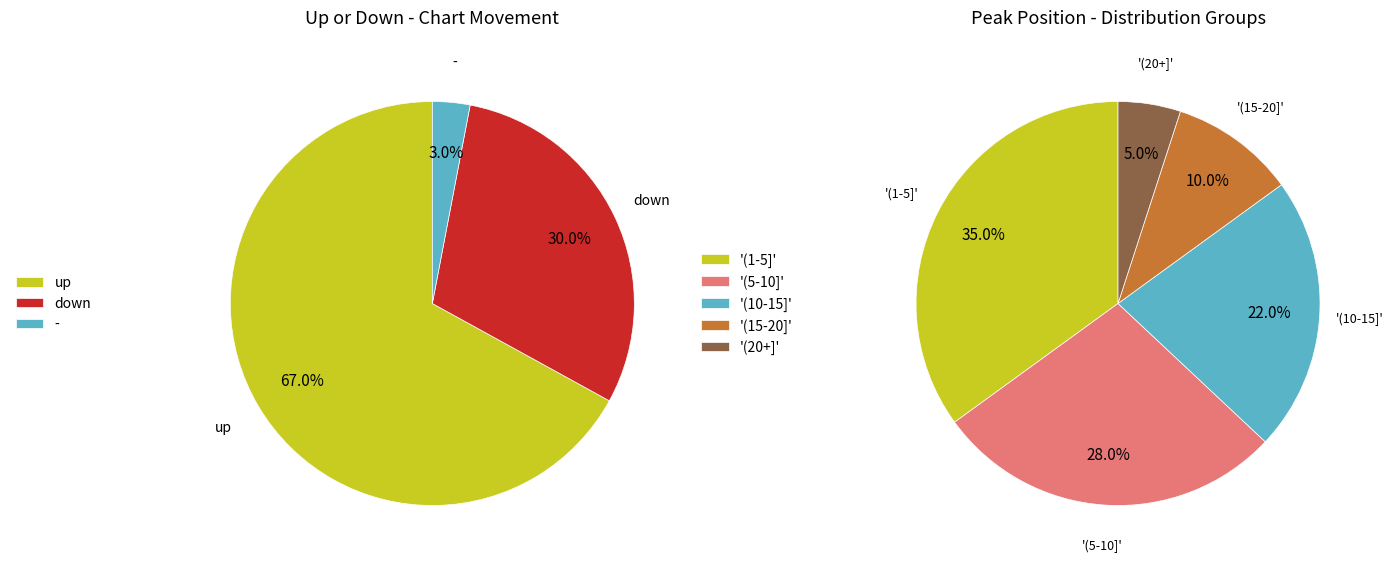

Does any single category account for the majority?

Yes